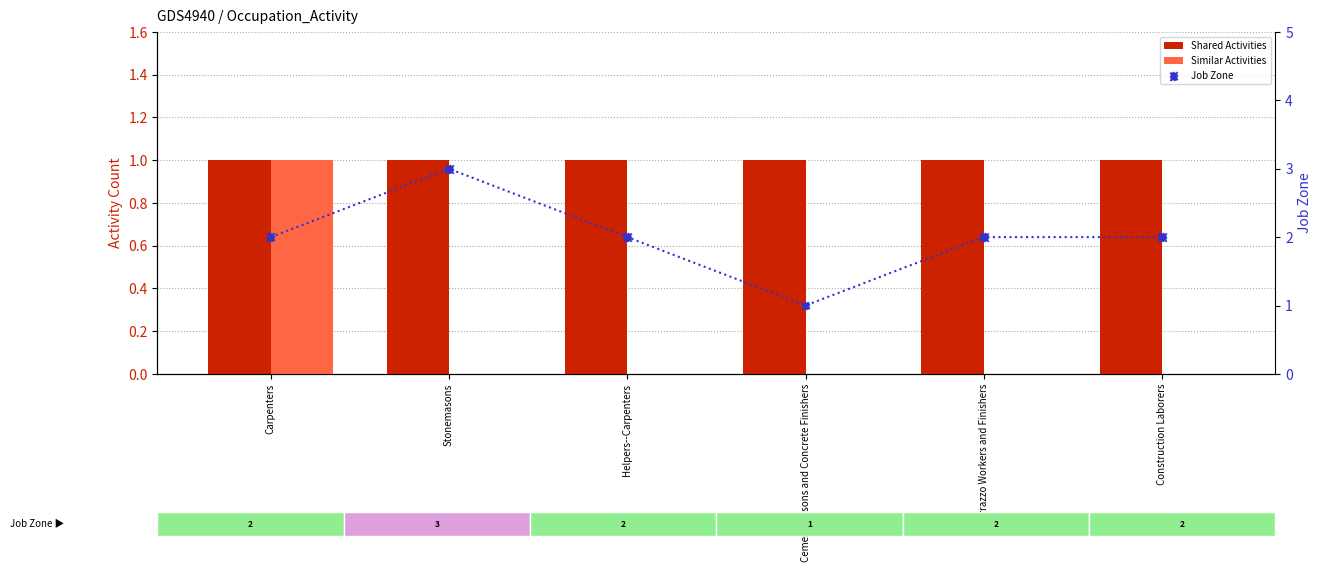

Which series contains the lowest Y value?

Similar Activities